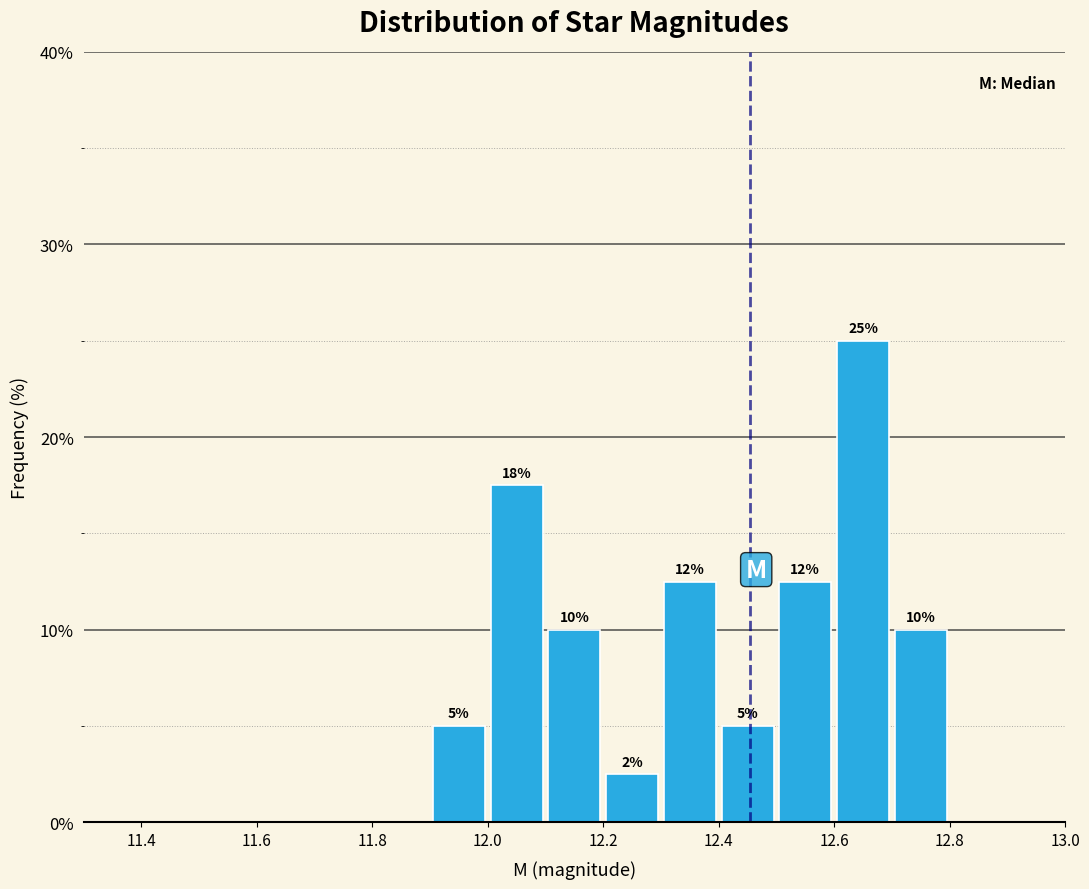

Over which range of the x-axis is the bar tallest?

12.6 to 12.7